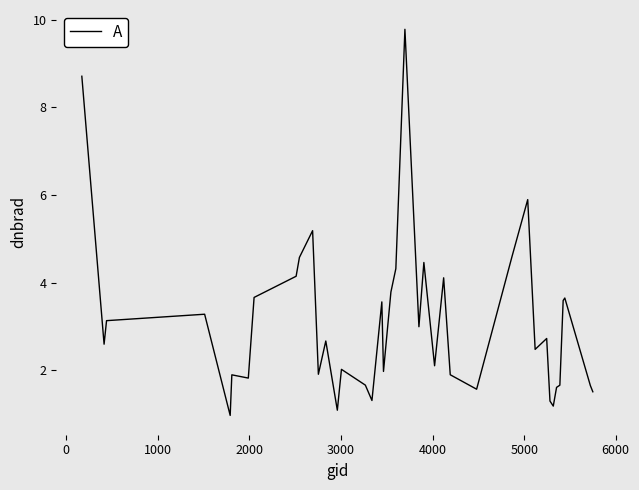

What is the smallest value displayed?

1.0